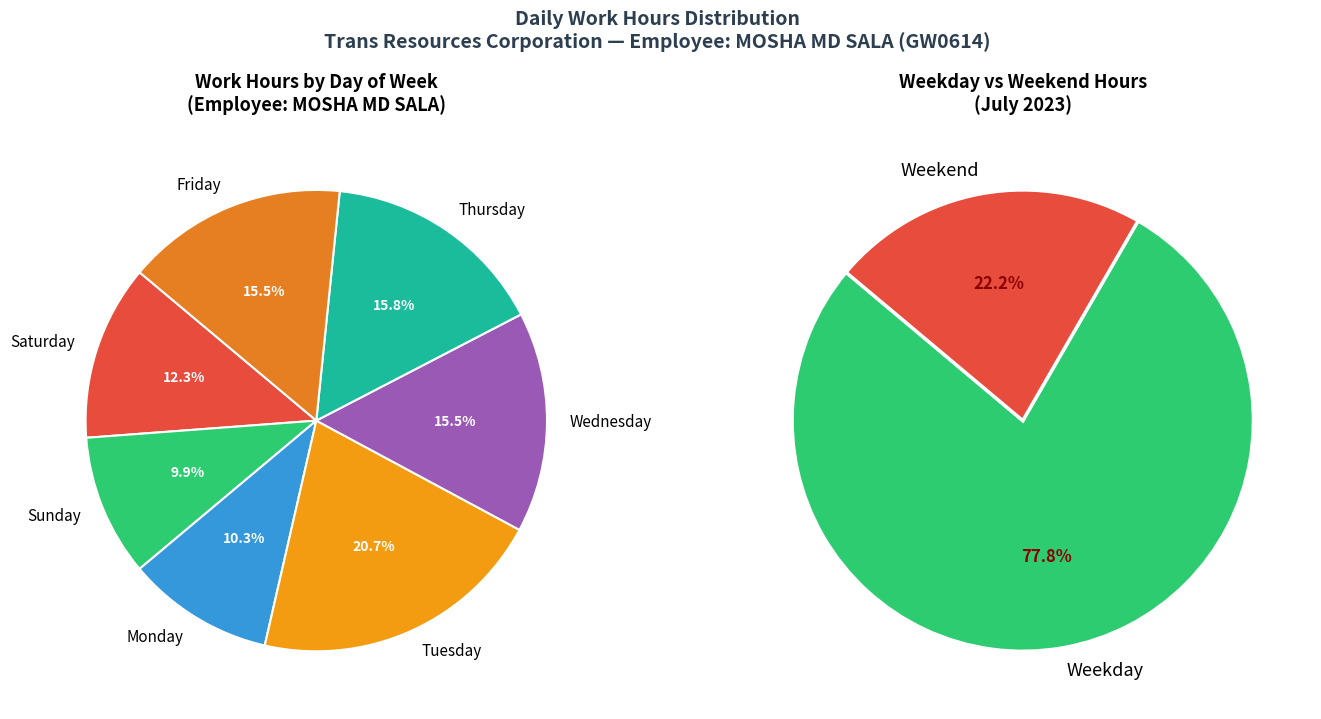

True or false: Tue_2 accounts for 11% of the total.

False